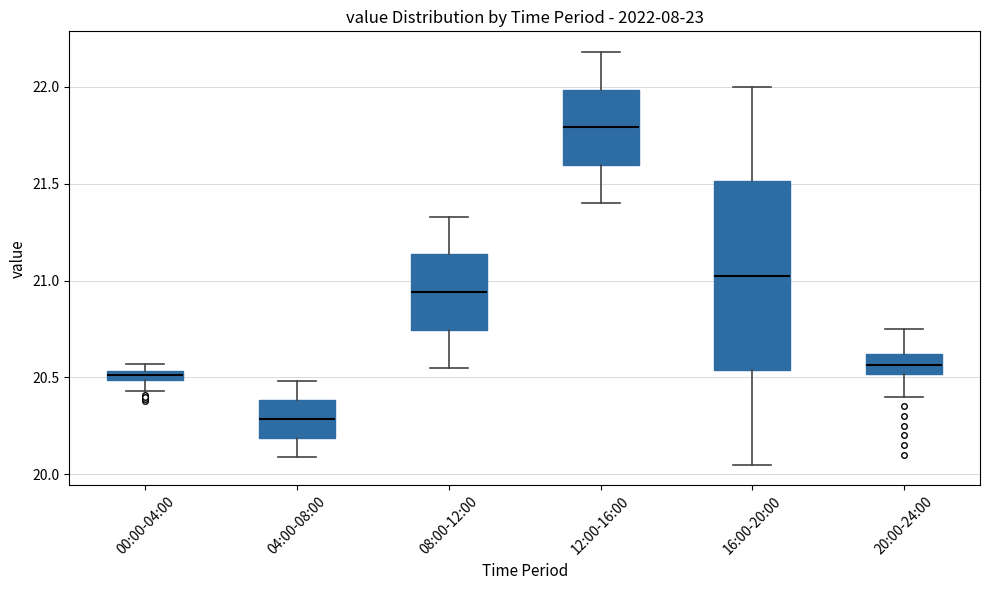

Which box's median line is the lowest?

04:00-08:00